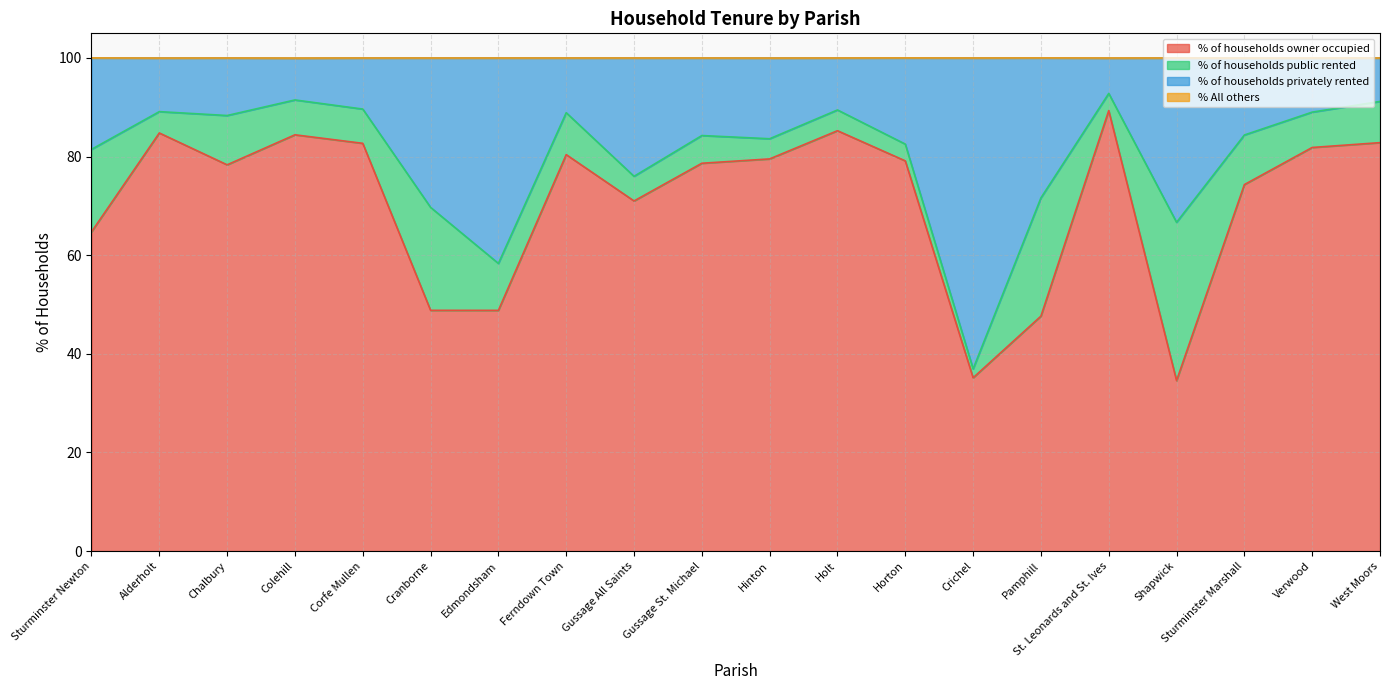

What is the maximum value for % of households owner occupied?

89.3